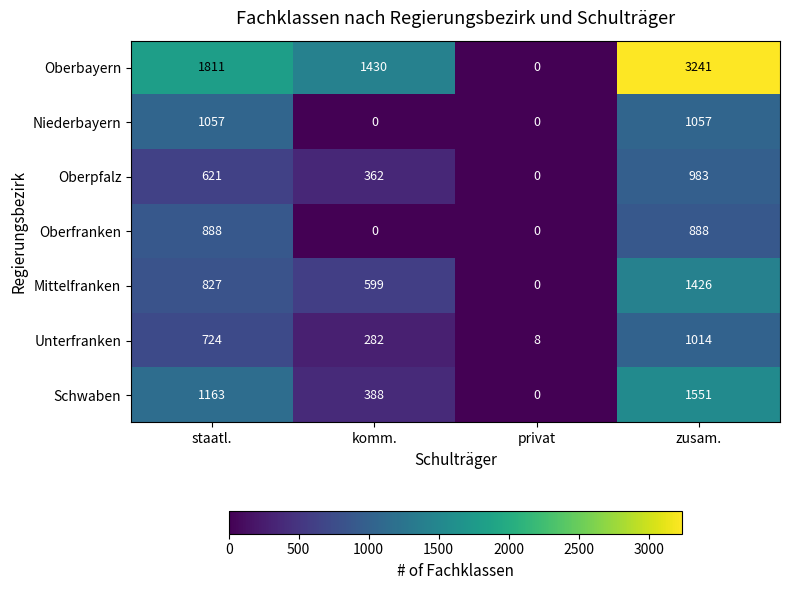

The value of Mittelfranken at privat is 0. True or false?

True